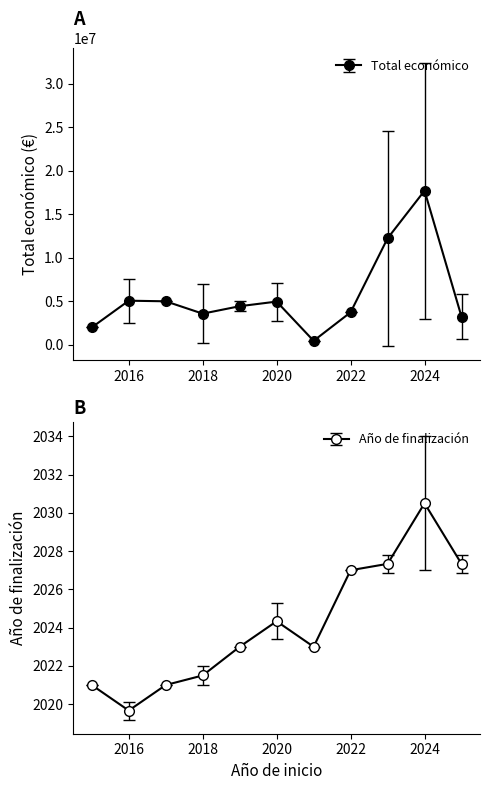

What are all the series names shown in the legend?

Total económico, Año de finalización